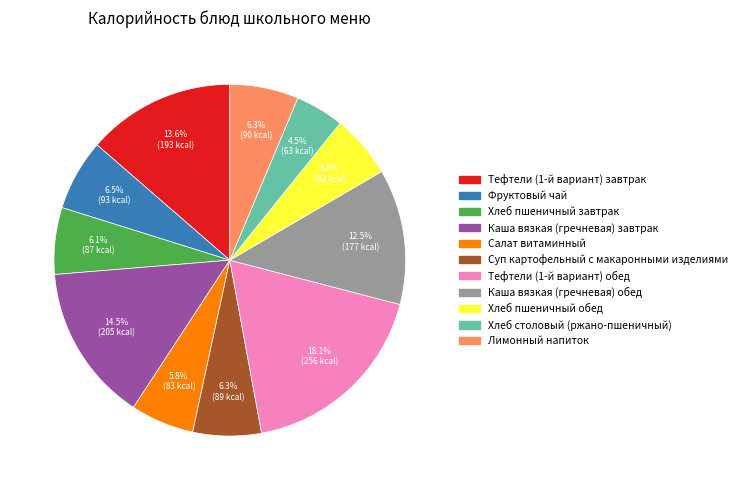

How much of the chart is everything except Каша вязкая (гречневая) завтрак?

85.5%